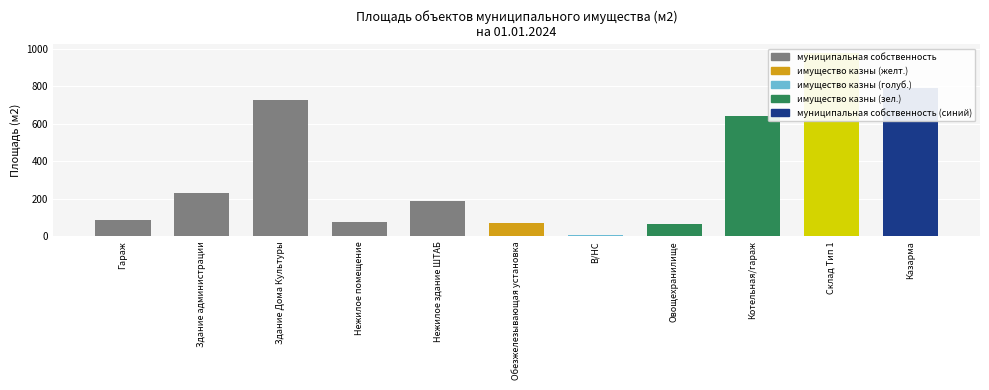

Which category has the lowest value across all series?

В/НС